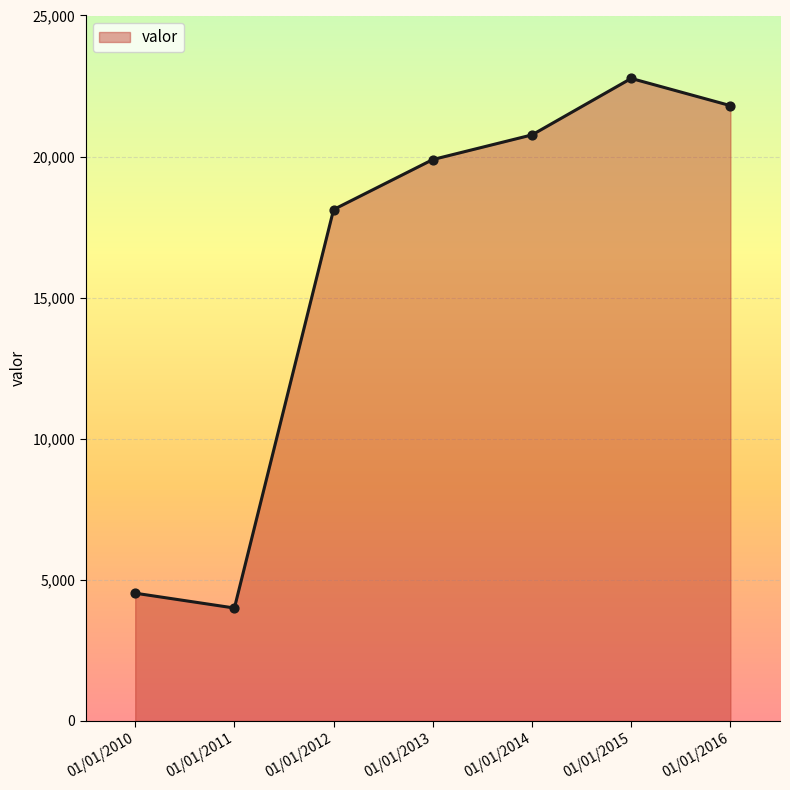

What is the change in value from 01/01/2012 to 01/01/2014?

+2645